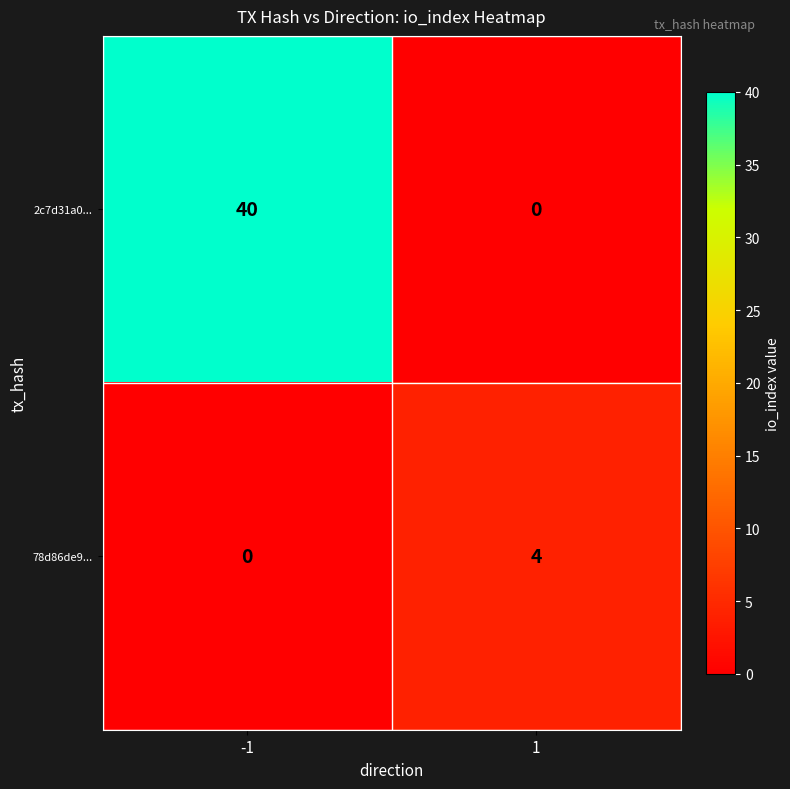

Reading left to right, extract all data points from this chart.

2c7d31a0...: -1=40	1=0
78d86de9...: -1=0	1=4